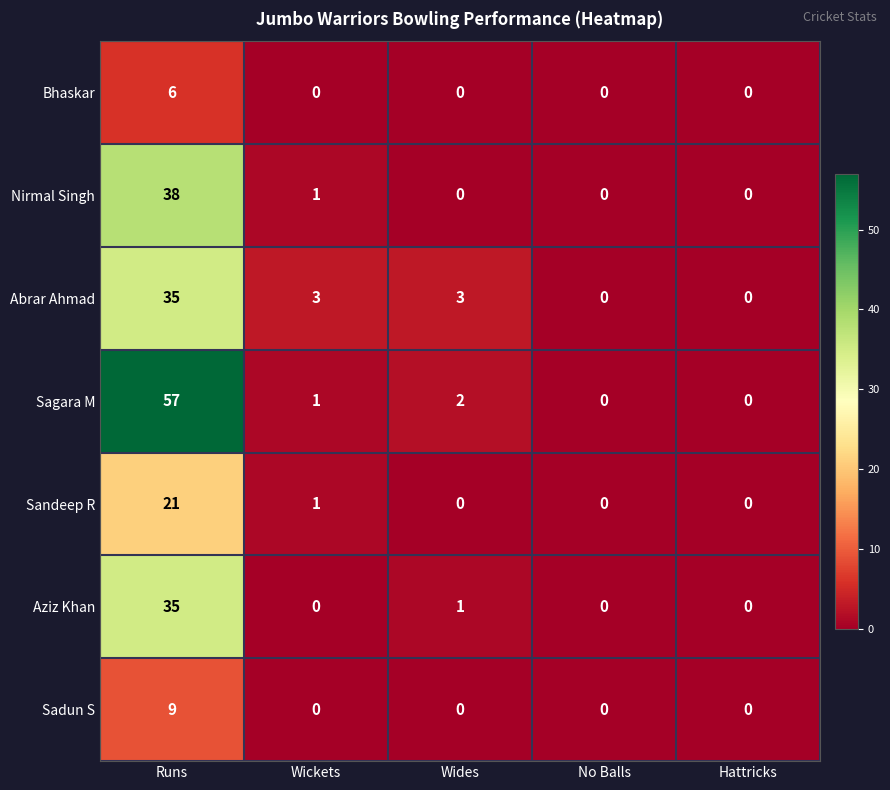

What is the difference between the maximum and minimum values in the Sadun S series?

9